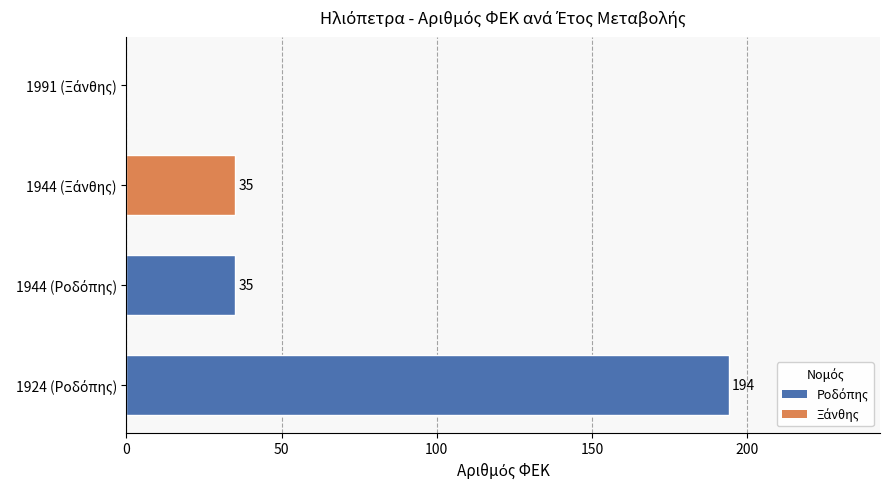

What is the greatest value displayed?

194